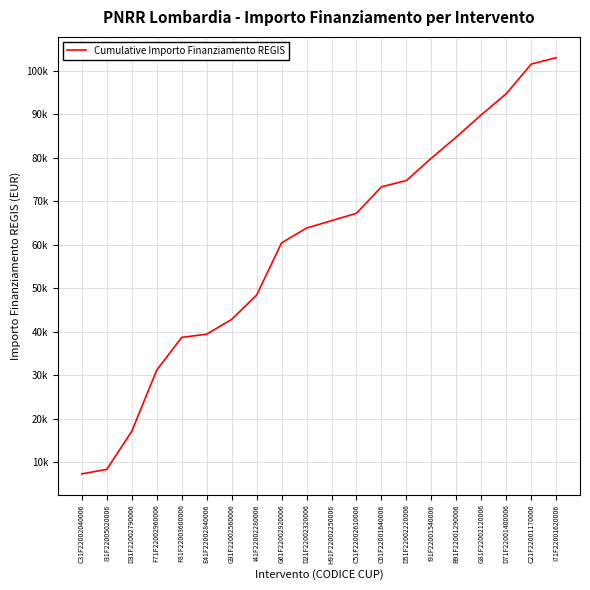

Does the chart display data point markers on the line(s)?

No